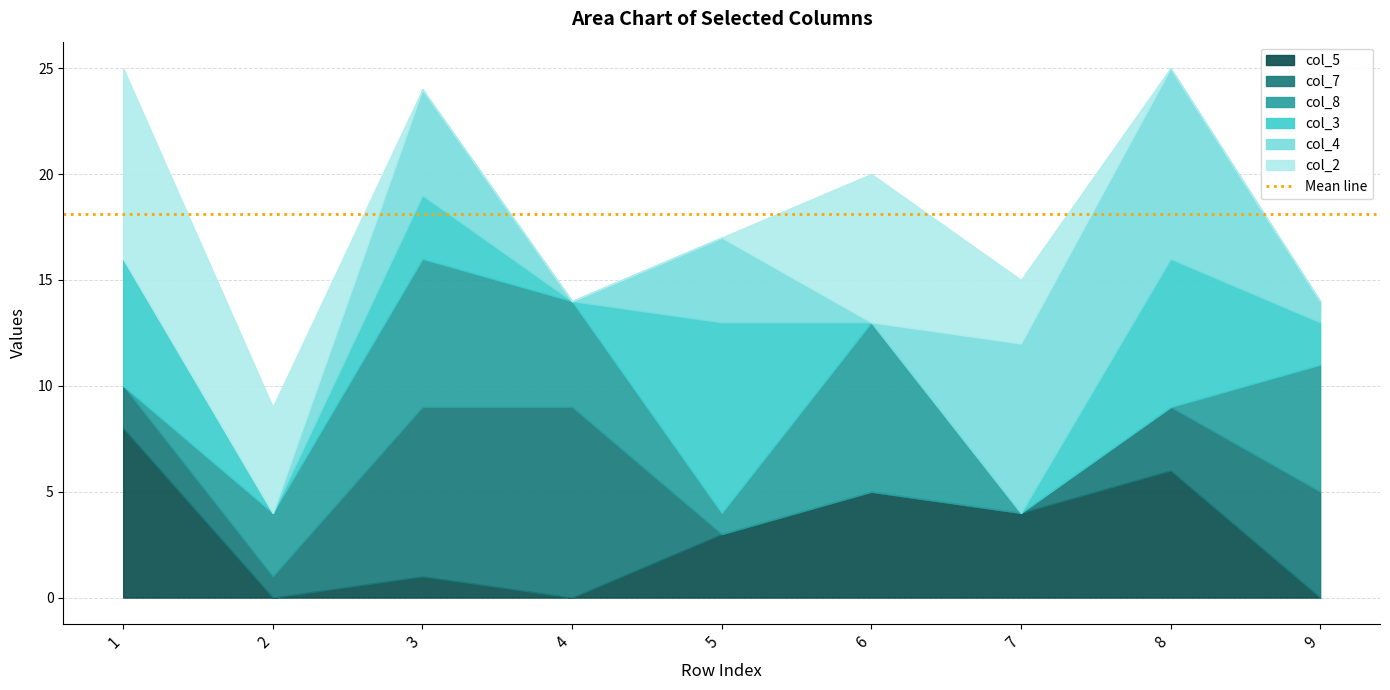

What is the sum of the col_5 values at 2 and 8?

6